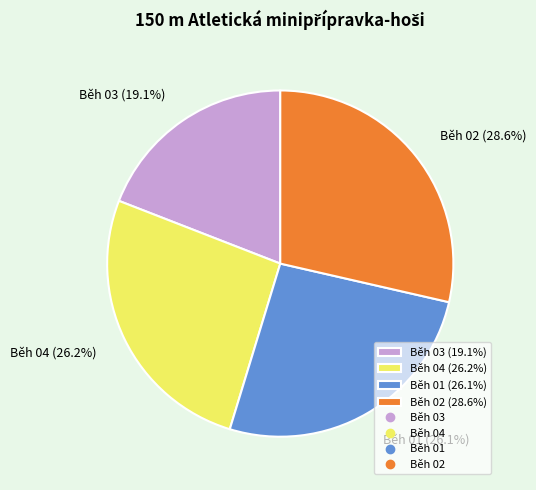

How many segments does this pie chart have?

4